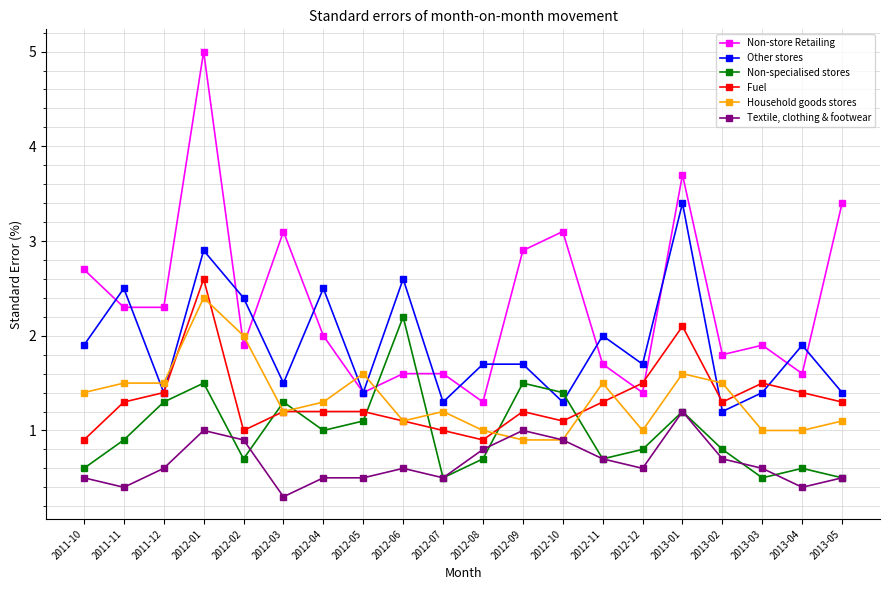

What is the difference between the second highest and second lowest values in the Textile, clothing & footwear series?

0.6